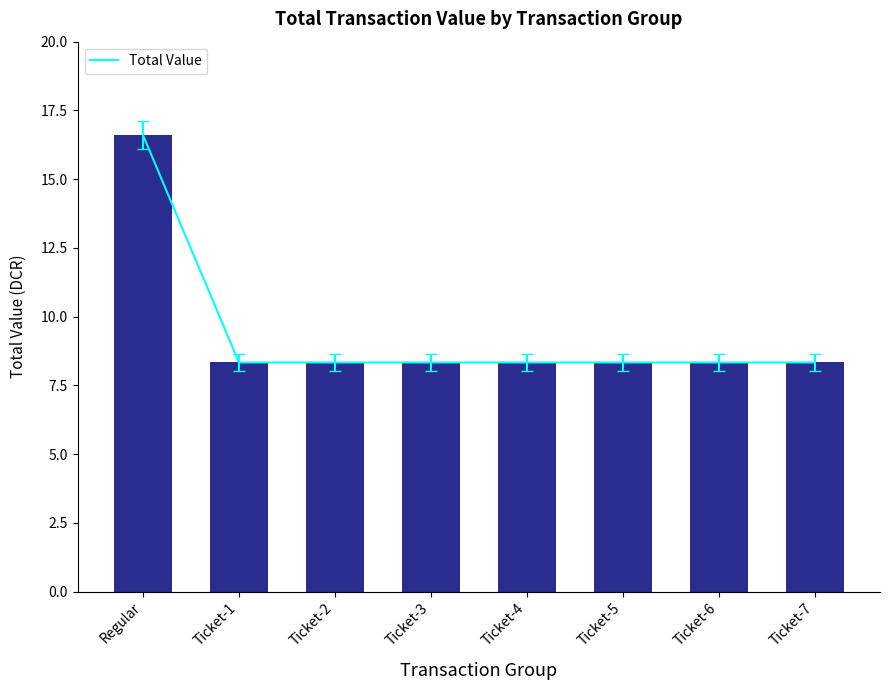

Read the value at Ticket-5.

8.3